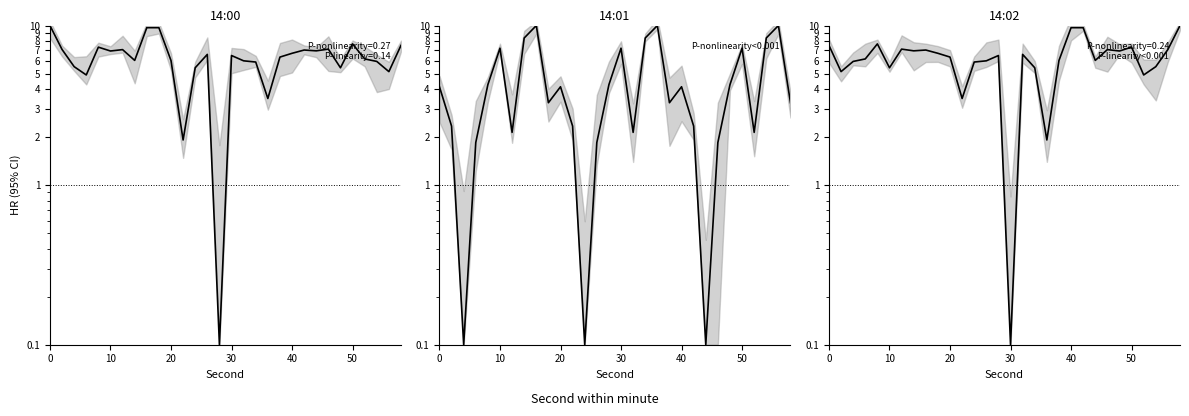

True or false: the data shows 8.5 at 14.

False